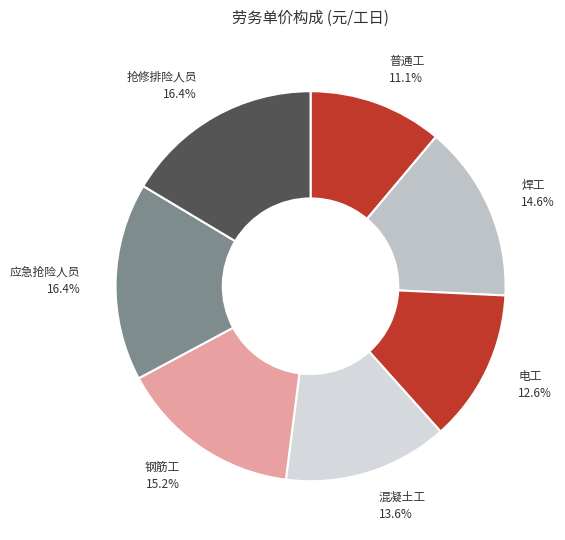

To the nearest percent, what is the average slice percentage?

14%